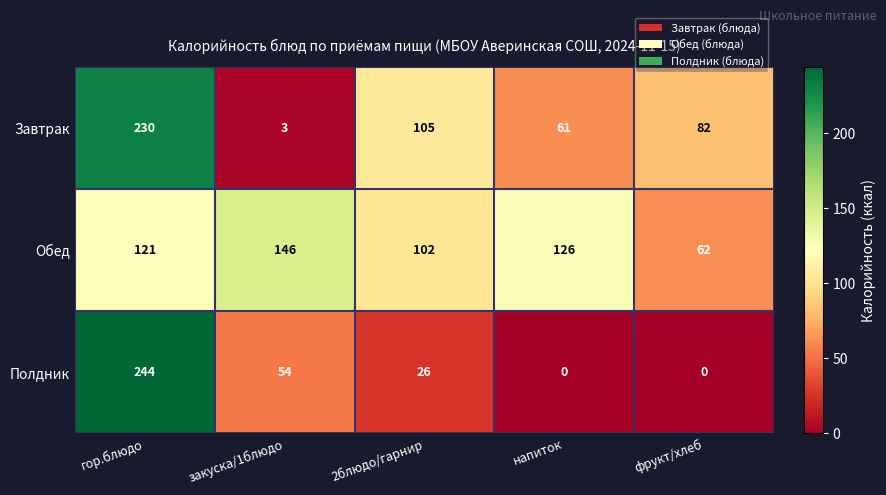

At which category does the chart reach its peak across all series?

гор.блюдо